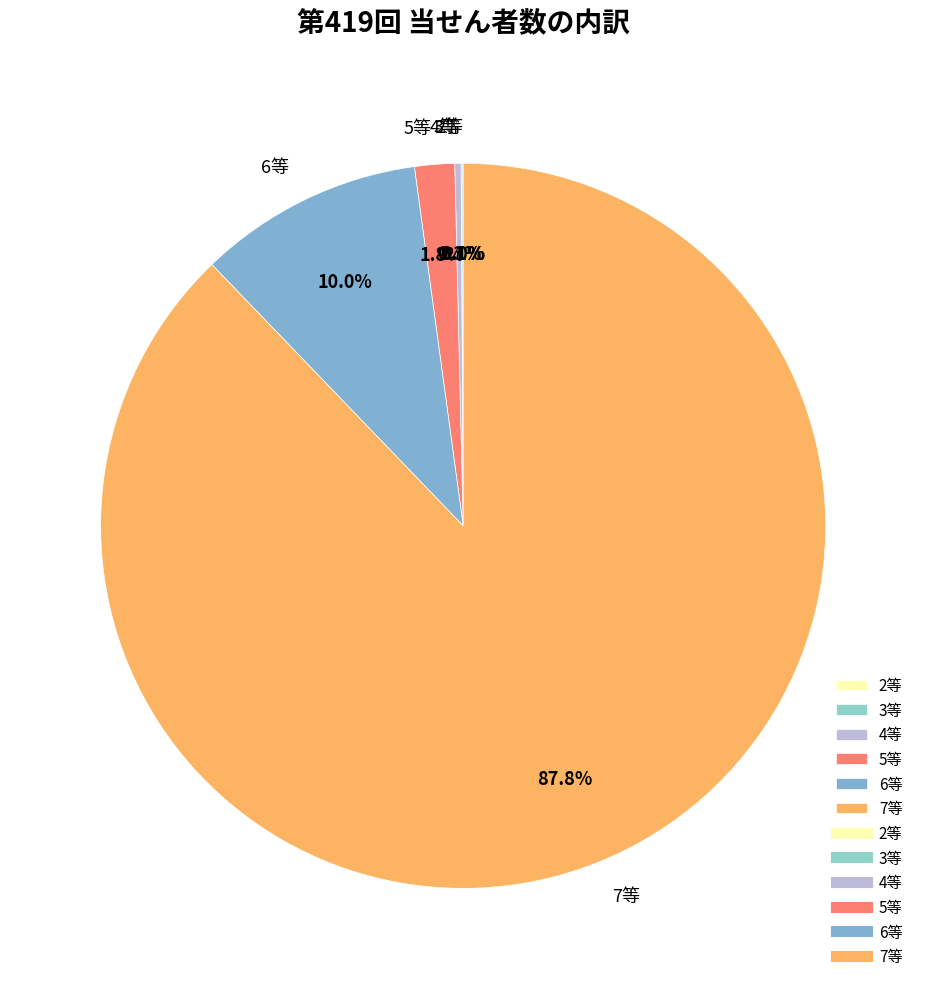

Which category accounts for the majority?

7等